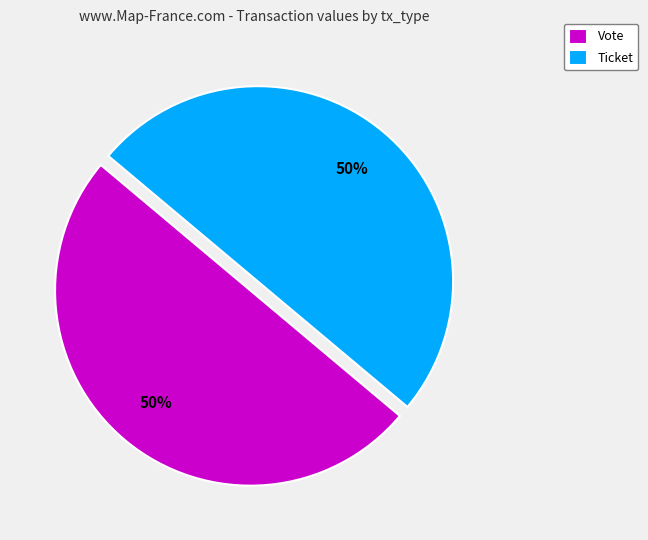

Is it true that Vote is 37% of the pie?

False